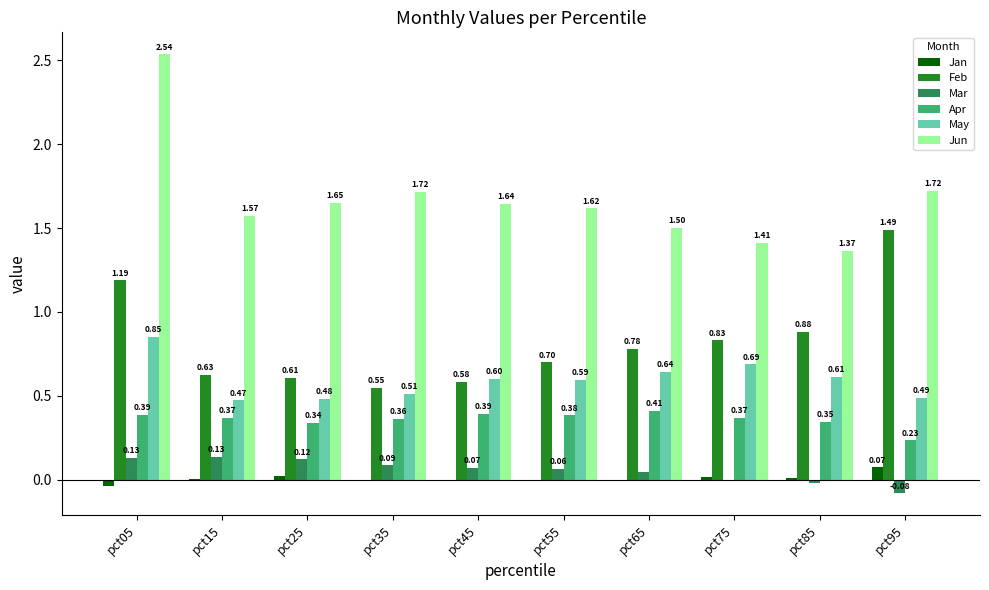

How many data points in Mar are above 0?

7